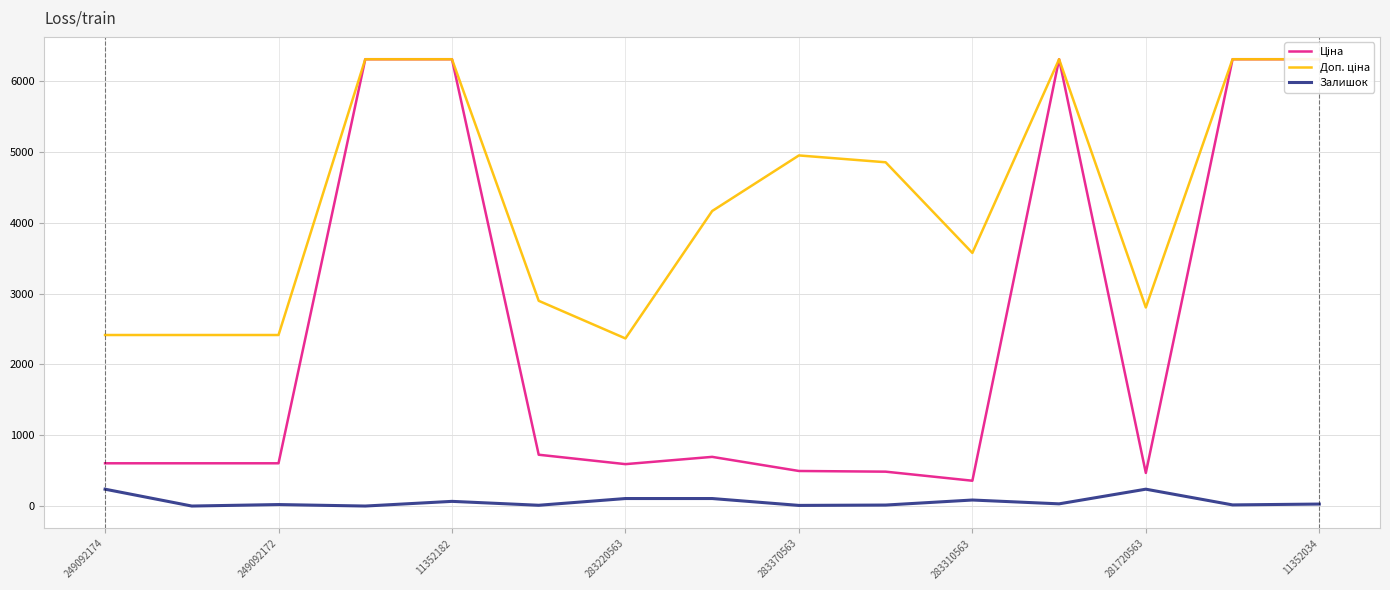

True or false: Ціна and Залишок intersect in this chart.

False